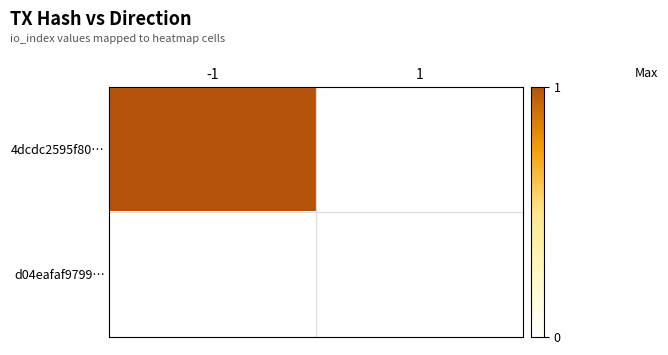

List the series in order of their peak value, highest first.

4dcdc2595f80…, d04eafaf9799…